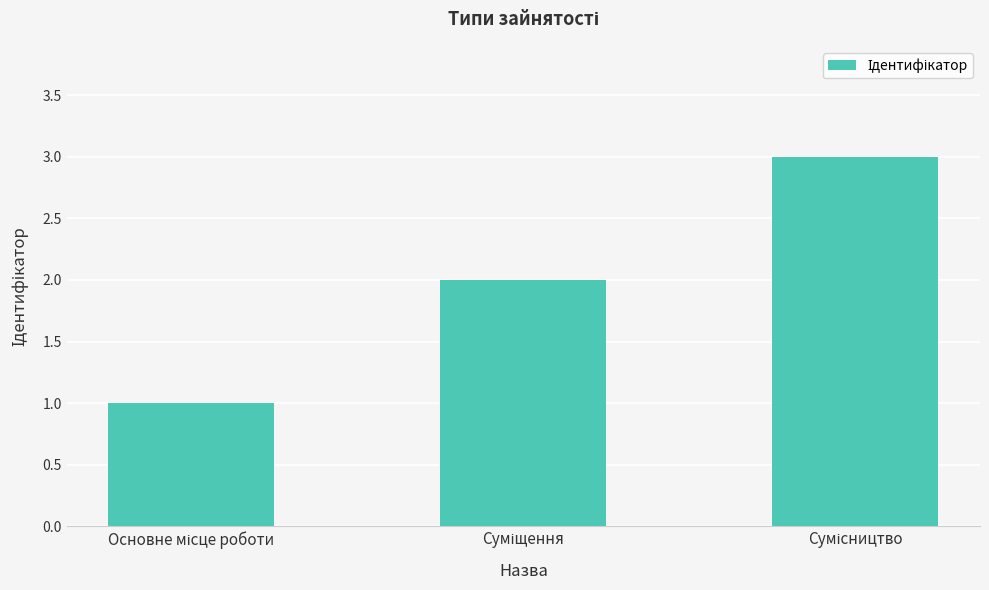

Does the chart contain stacked bars?

No